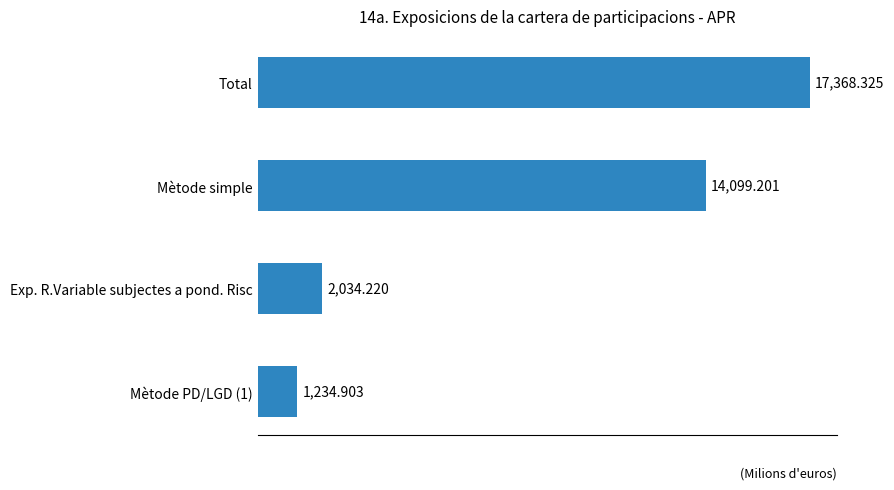

List the labels in order of value, largest first.

Total, Mètode simple, Exp. R.Variable subjectes a pond. Risc, Mètode PD/LGD (1)